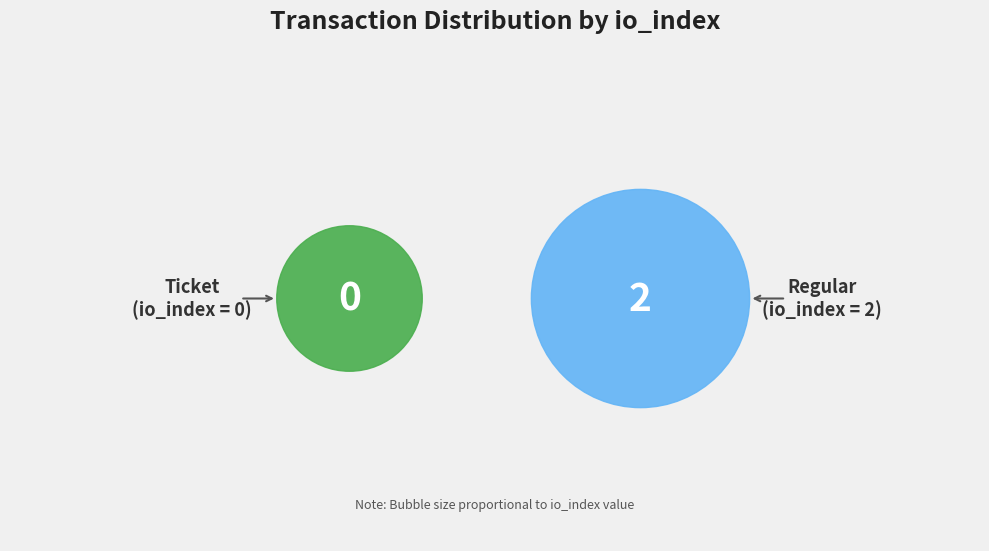

What is the largest slice in the pie chart?

Regular